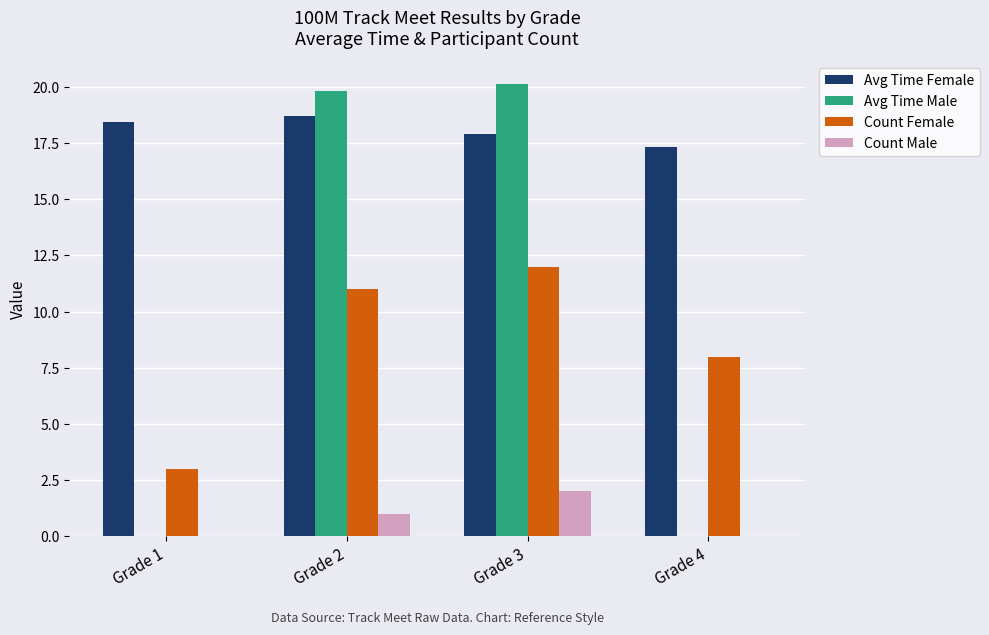

What is the sum of the Avg Time Female values at Grade 2 and Grade 4?

36.0